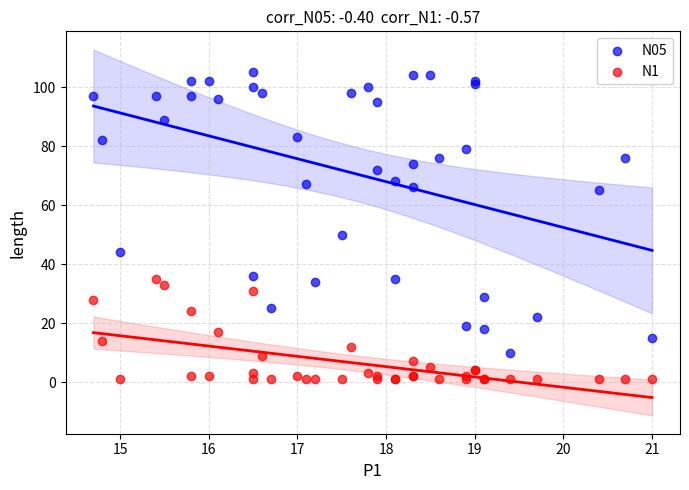

What are all the series names shown in the legend?

N05, N1